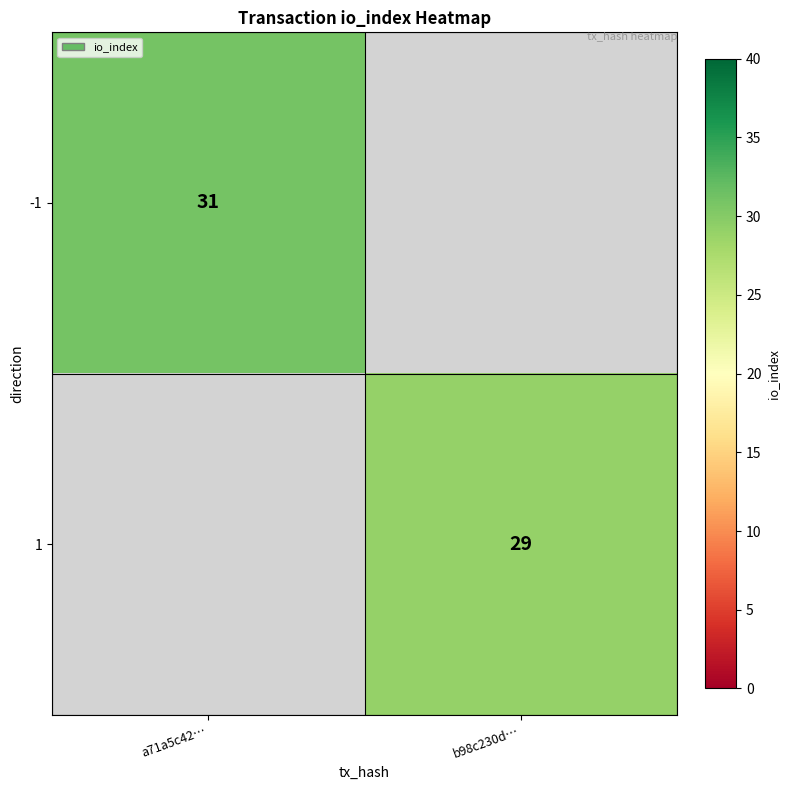

Is it true that -1 equals 31 at a71a5c42…?

True